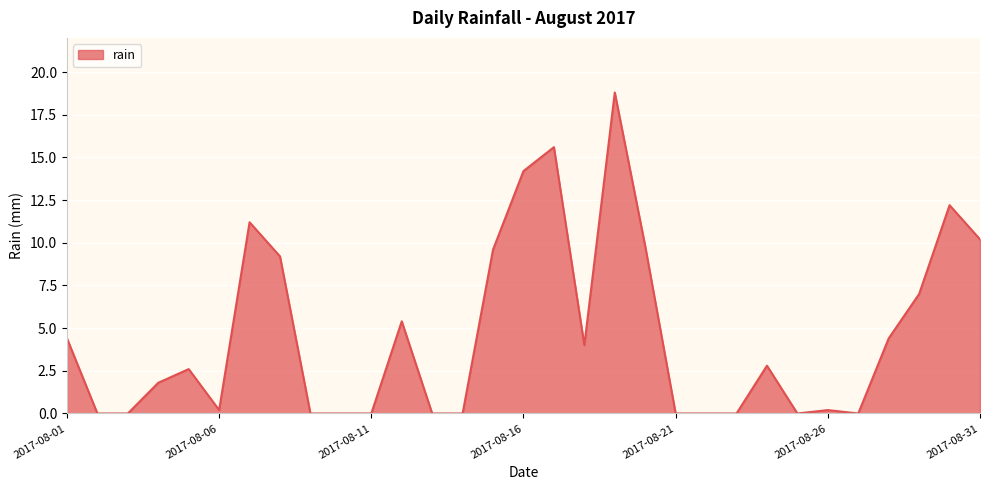

What is the maximum value shown in the chart?

18.8